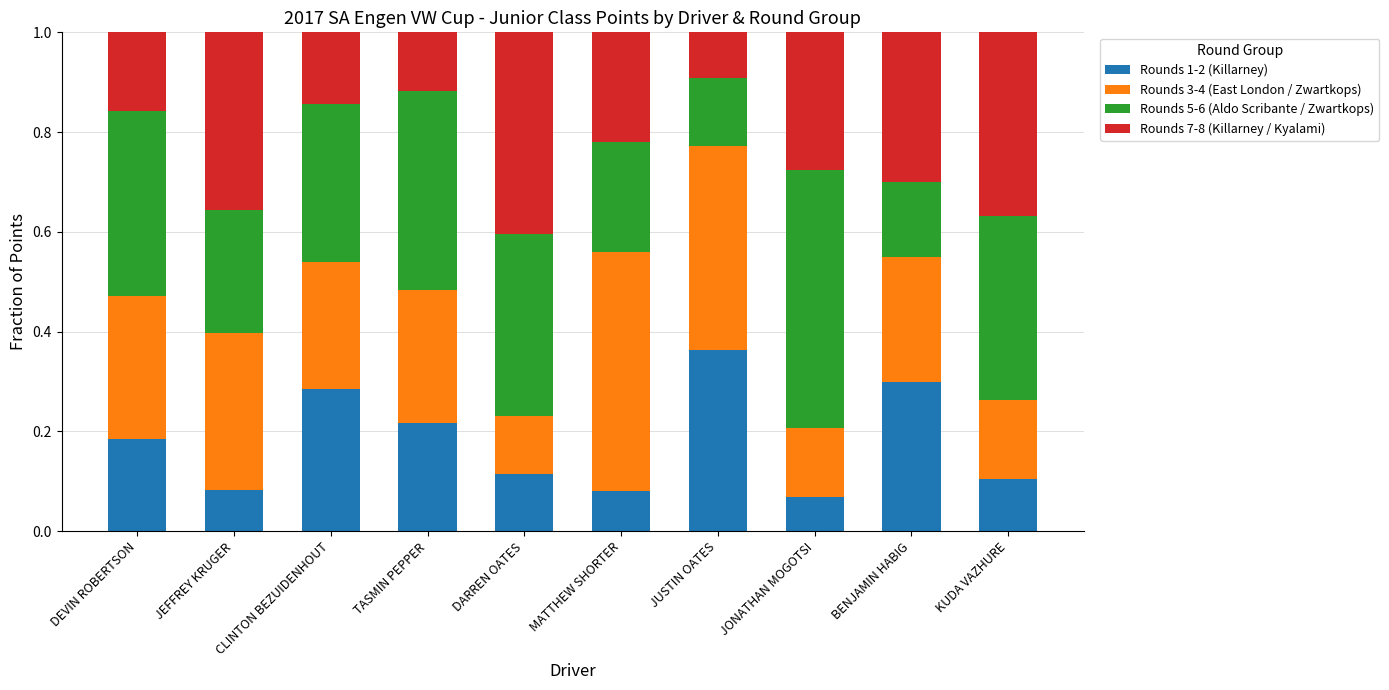

Count the Rounds 1-2 (Killarney) values in the range 0 to 1.

10